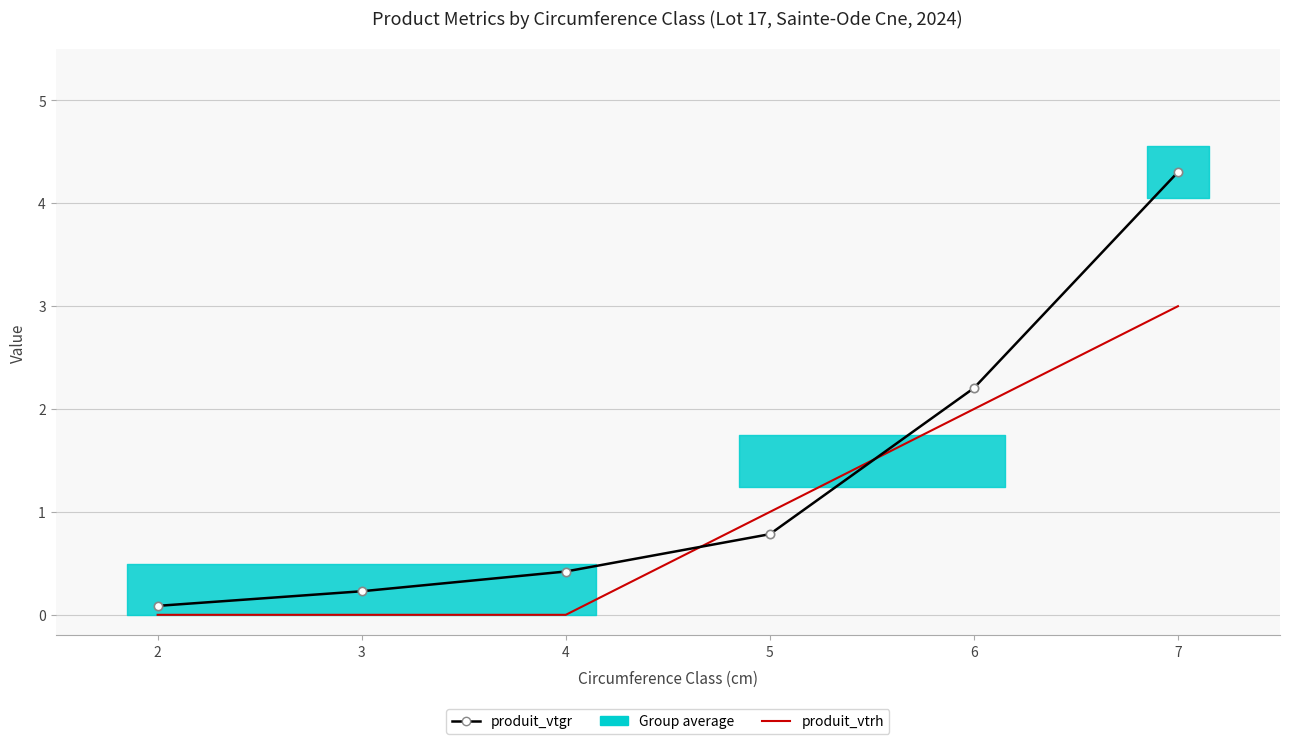

Which series has the widest spread of values?

produit_vtgr